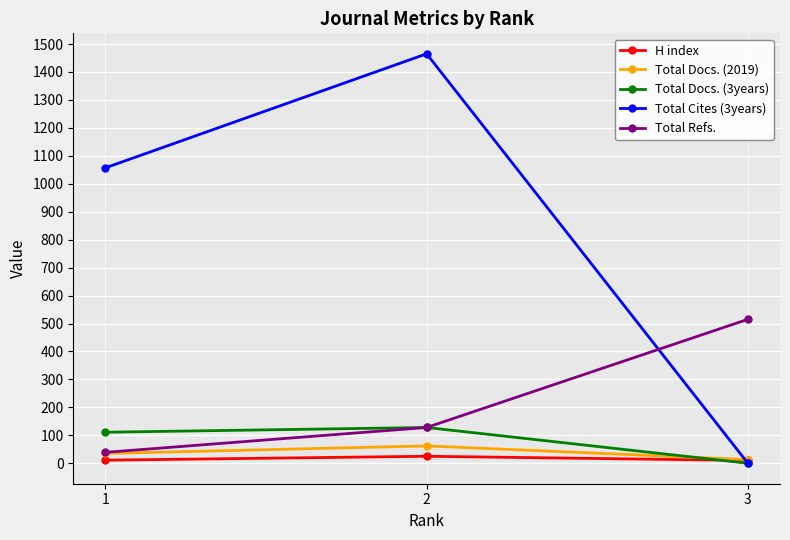

Which series has the largest range (max minus min)?

Total Cites (3years)